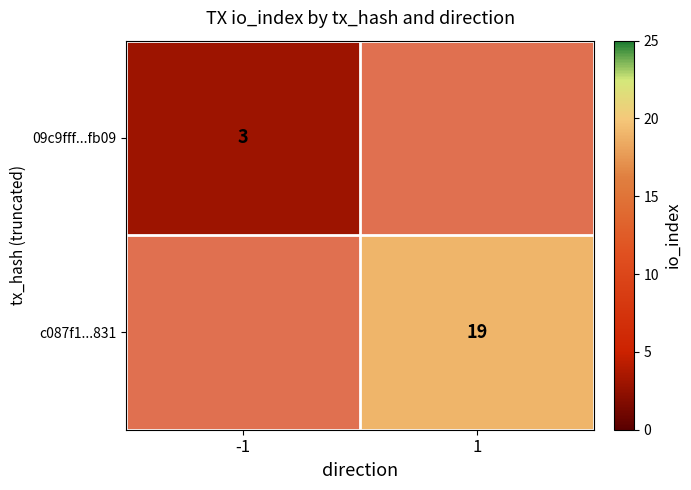

The value of 09c9fff...fb09 at -1 is 2. True or false?

False